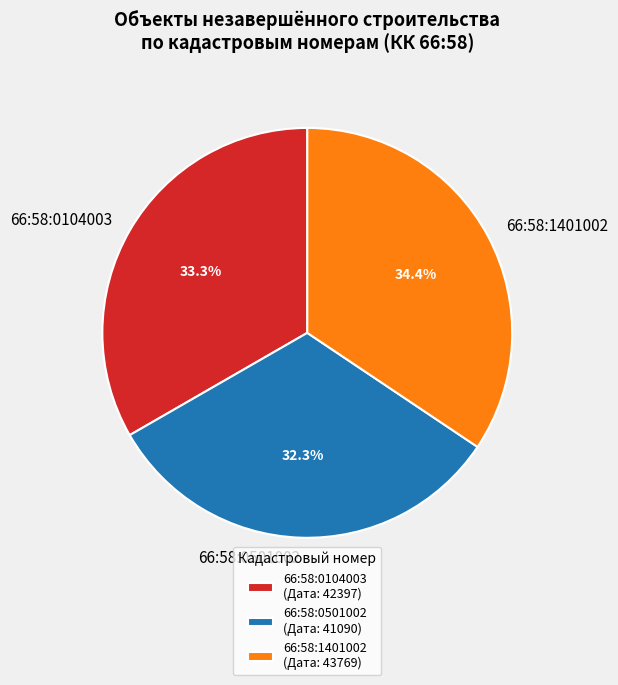

To the nearest percent, what is the difference between the 66:58:0501002 and 66:58:0104003 slice percentages?

1%